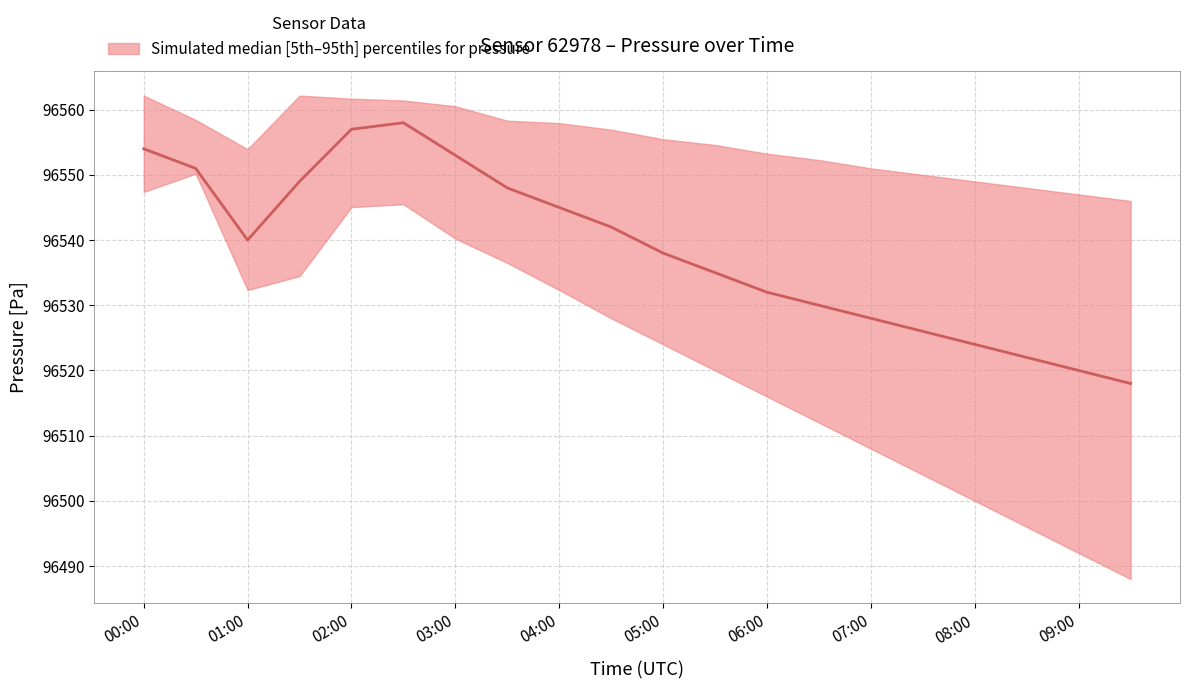

Which series has the largest total across all categories?

p95